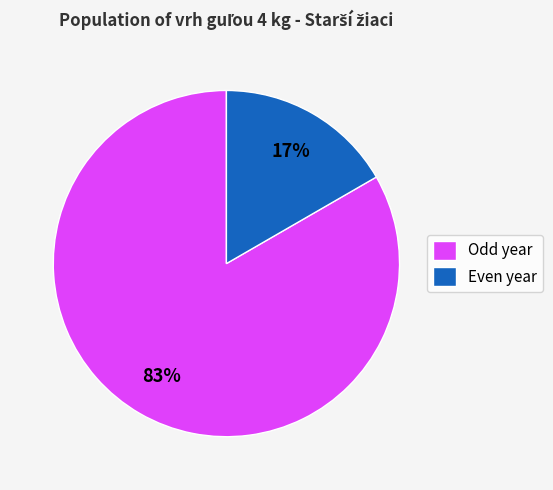

What percentage is the Even year slice, to the nearest percent?

17%